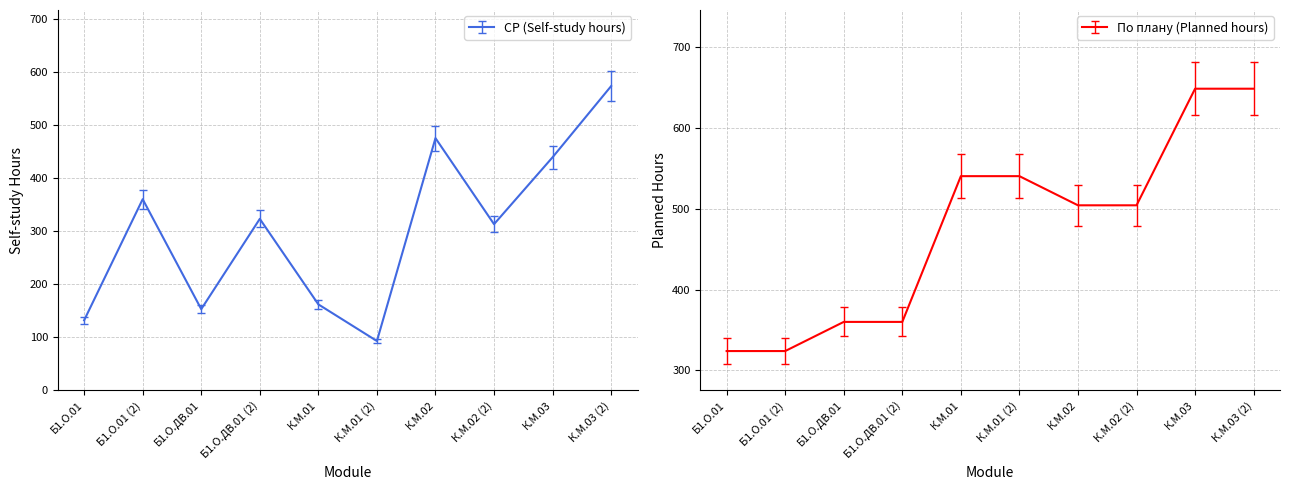

Between which two adjacent categories do СР (Self-study hours) and По плану (Planned hours) first intersect?

Б1.О.01 and Б1.О.01 (2)